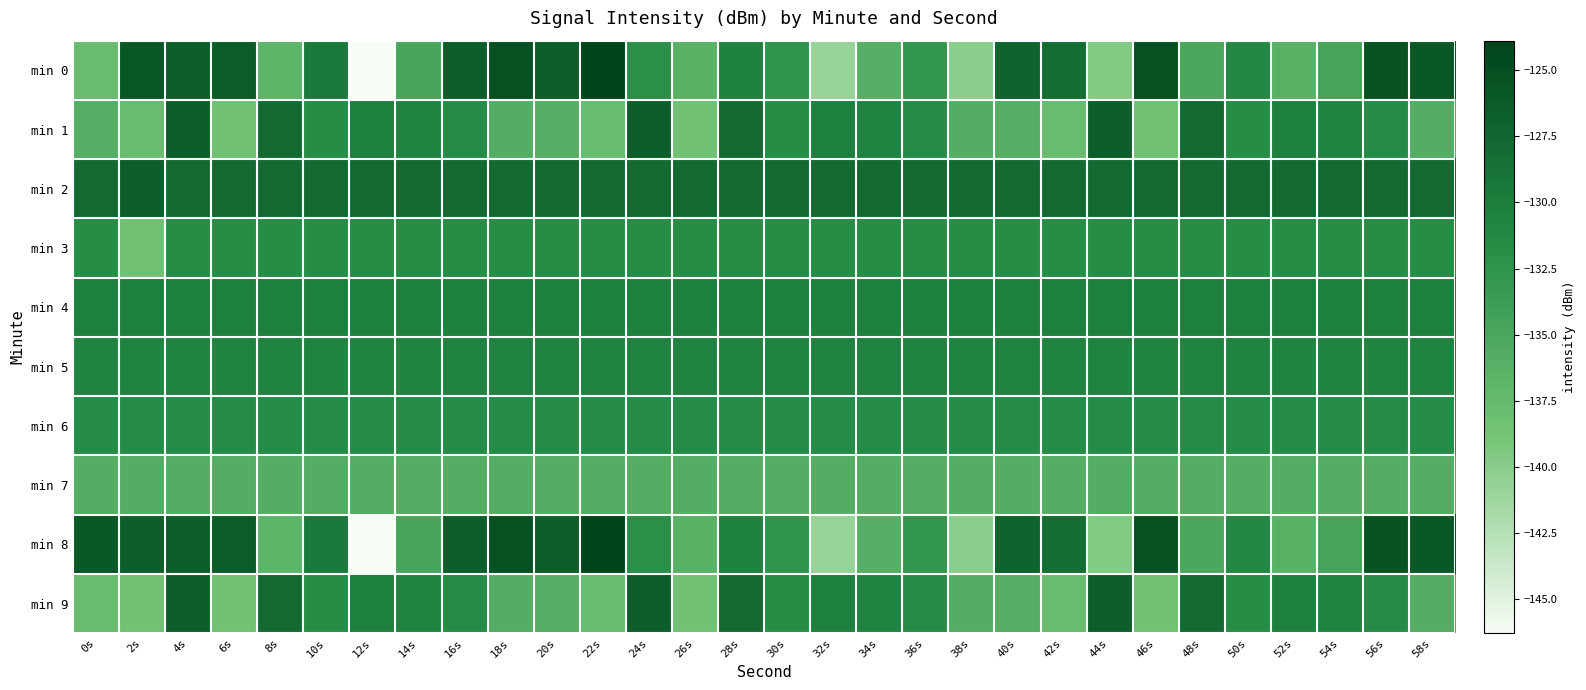

Reading left to right, what are all the values shown in this chart?

min 0: 0s=-137.8	2s=-125.9	4s=-126.7	6s=-126.4	8s=-136.8	10s=-129.6	12s=-146.3	14s=-134.8	16s=-126.8	18s=-125.3	20s=-126.7	22s=-123.9	24s=-132.1	26s=-136.3	28s=-130.5	30s=-132.6	32s=-140.8	34s=-136.1	36s=-132.9	38s=-140.1	40s=-127.3	42s=-128.3	44s=-139.7	46s=-125.3	48s=-135.0	50s=-131.0	52s=-136.4	54s=-134.6	56s=-125.5	58s=-126.2
min 1: 0s=-136.0	2s=-137.8	4s=-126.7	6s=-138.5	8s=-128.1	10s=-131.7	12s=-130.2	14s=-130.7	16s=-131.5	18s=-135.8	20s=-136.0	22s=-137.8	24s=-126.7	26s=-138.5	28s=-128.1	30s=-131.7	32s=-130.2	34s=-130.7	36s=-131.5	38s=-135.8	40s=-136.0	42s=-137.8	44s=-126.7	46s=-138.5	48s=-128.1	50s=-131.7	52s=-130.2	54s=-130.7	56s=-131.5	58s=-135.8
min 2: 0s=-128.1	2s=-126.7	4s=-128.1	6s=-128.1	8s=-128.1	10s=-128.1	12s=-128.1	14s=-128.1	16s=-128.1	18s=-128.1	20s=-128.1	22s=-128.1	24s=-128.1	26s=-128.1	28s=-128.1	30s=-128.1	32s=-128.1	34s=-128.1	36s=-128.1	38s=-128.1	40s=-128.1	42s=-128.1	44s=-128.1	46s=-128.1	48s=-128.1	50s=-128.1	52s=-128.1	54s=-128.1	56s=-128.1	58s=-128.1
min 3: 0s=-131.7	2s=-138.5	4s=-131.7	6s=-131.7	8s=-131.7	10s=-131.7	12s=-131.7	14s=-131.7	16s=-131.7	18s=-131.7	20s=-131.7	22s=-131.7	24s=-131.7	26s=-131.7	28s=-131.7	30s=-131.7	32s=-131.7	34s=-131.7	36s=-131.7	38s=-131.7	40s=-131.7	42s=-131.7	44s=-131.7	46s=-131.7	48s=-131.7	50s=-131.7	52s=-131.7	54s=-131.7	56s=-131.7	58s=-131.7
min 4: 0s=-130.2	2s=-130.2	4s=-130.2	6s=-130.2	8s=-130.2	10s=-130.2	12s=-130.2	14s=-130.2	16s=-130.2	18s=-130.2	20s=-130.2	22s=-130.2	24s=-130.2	26s=-130.2	28s=-130.2	30s=-130.2	32s=-130.2	34s=-130.2	36s=-130.2	38s=-130.2	40s=-130.2	42s=-130.2	44s=-130.2	46s=-130.2	48s=-130.2	50s=-130.2	52s=-130.2	54s=-130.2	56s=-130.2	58s=-130.2
min 5: 0s=-130.7	2s=-130.7	4s=-130.7	6s=-130.7	8s=-130.7	10s=-130.7	12s=-130.7	14s=-130.7	16s=-130.7	18s=-130.7	20s=-130.7	22s=-130.7	24s=-130.7	26s=-130.7	28s=-130.7	30s=-130.7	32s=-130.7	34s=-130.7	36s=-130.7	38s=-130.7	40s=-130.7	42s=-130.7	44s=-130.7	46s=-130.7	48s=-130.7	50s=-130.7	52s=-130.7	54s=-130.7	56s=-130.7	58s=-130.7
min 6: 0s=-131.5	2s=-131.5	4s=-131.5	6s=-131.5	8s=-131.5	10s=-131.5	12s=-131.5	14s=-131.5	16s=-131.5	18s=-131.5	20s=-131.5	22s=-131.5	24s=-131.5	26s=-131.5	28s=-131.5	30s=-131.5	32s=-131.5	34s=-131.5	36s=-131.5	38s=-131.5	40s=-131.5	42s=-131.5	44s=-131.5	46s=-131.5	48s=-131.5	50s=-131.5	52s=-131.5	54s=-131.5	56s=-131.5	58s=-131.5
min 7: 0s=-135.8	2s=-135.8	4s=-135.8	6s=-135.8	8s=-135.8	10s=-135.8	12s=-135.8	14s=-135.8	16s=-135.8	18s=-135.8	20s=-135.8	22s=-135.8	24s=-135.8	26s=-135.8	28s=-135.8	30s=-135.8	32s=-135.8	34s=-135.8	36s=-135.8	38s=-135.8	40s=-135.8	42s=-135.8	44s=-135.8	46s=-135.8	48s=-135.8	50s=-135.8	52s=-135.8	54s=-135.8	56s=-135.8	58s=-135.8
min 8: 0s=-126.0	2s=-126.7	4s=-126.7	6s=-126.4	8s=-136.8	10s=-129.6	12s=-146.3	14s=-134.8	16s=-126.8	18s=-125.3	20s=-126.7	22s=-123.9	24s=-132.1	26s=-136.3	28s=-130.5	30s=-132.6	32s=-140.8	34s=-136.1	36s=-132.9	38s=-140.1	40s=-127.3	42s=-128.3	44s=-139.7	46s=-125.3	48s=-135.0	50s=-131.0	52s=-136.4	54s=-134.6	56s=-125.5	58s=-126.2
min 9: 0s=-137.8	2s=-138.5	4s=-126.7	6s=-138.5	8s=-128.1	10s=-131.7	12s=-130.2	14s=-130.7	16s=-131.5	18s=-135.8	20s=-136.0	22s=-137.8	24s=-126.7	26s=-138.5	28s=-128.1	30s=-131.7	32s=-130.2	34s=-130.7	36s=-131.5	38s=-135.8	40s=-136.0	42s=-137.8	44s=-126.7	46s=-138.5	48s=-128.1	50s=-131.7	52s=-130.2	54s=-130.7	56s=-131.5	58s=-135.8